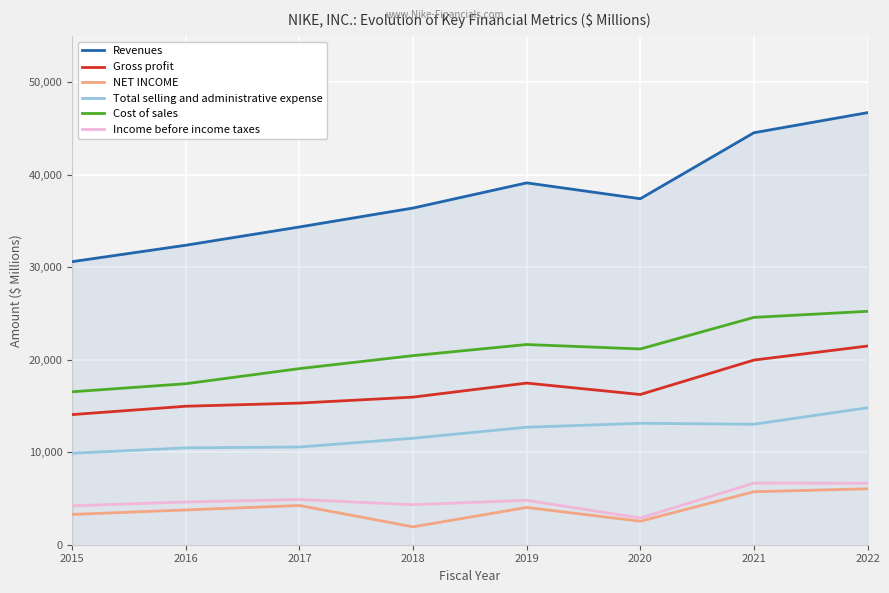

Between 2017 and 2022, which series saw the biggest shift?

Revenues